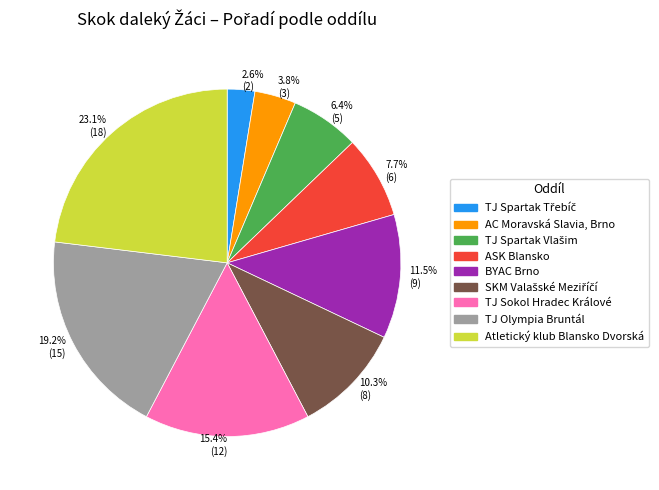

What is the smallest slice in the pie chart?

2.6% (2)